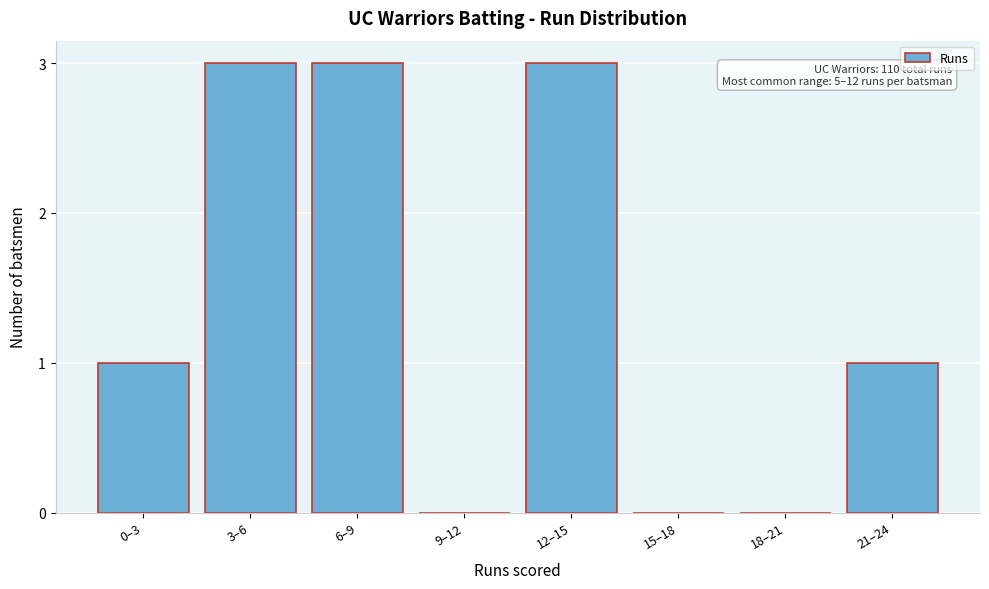

Reading left to right, list all the values displayed in this chart.

0–3=1	3–6=3	6–9=3	9–12=0	12–15=3	15–18=0	18–21=0	21–24=1